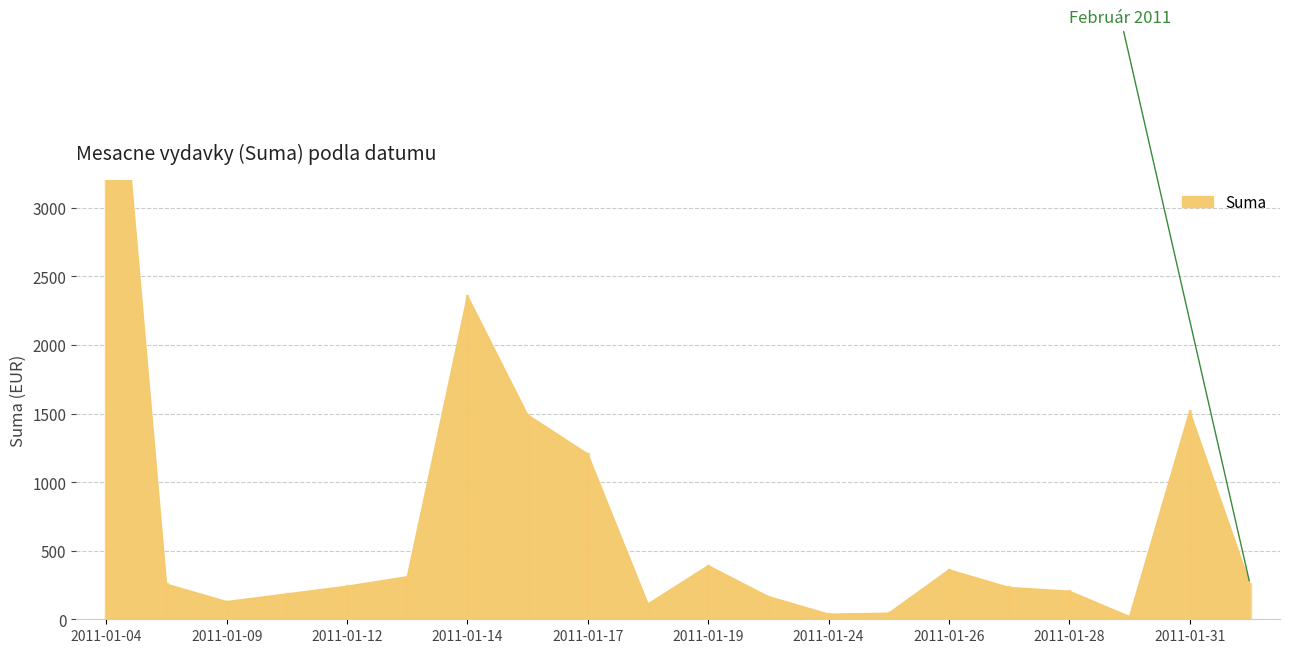

The value at 2011-01-25 is 74.8. True or false?

False